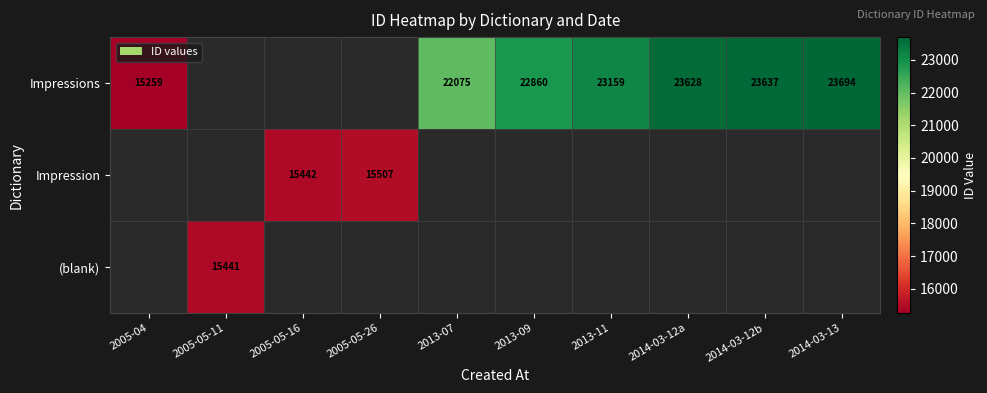

True or false: Impressions has a value of 33332 at 2013-09.

False